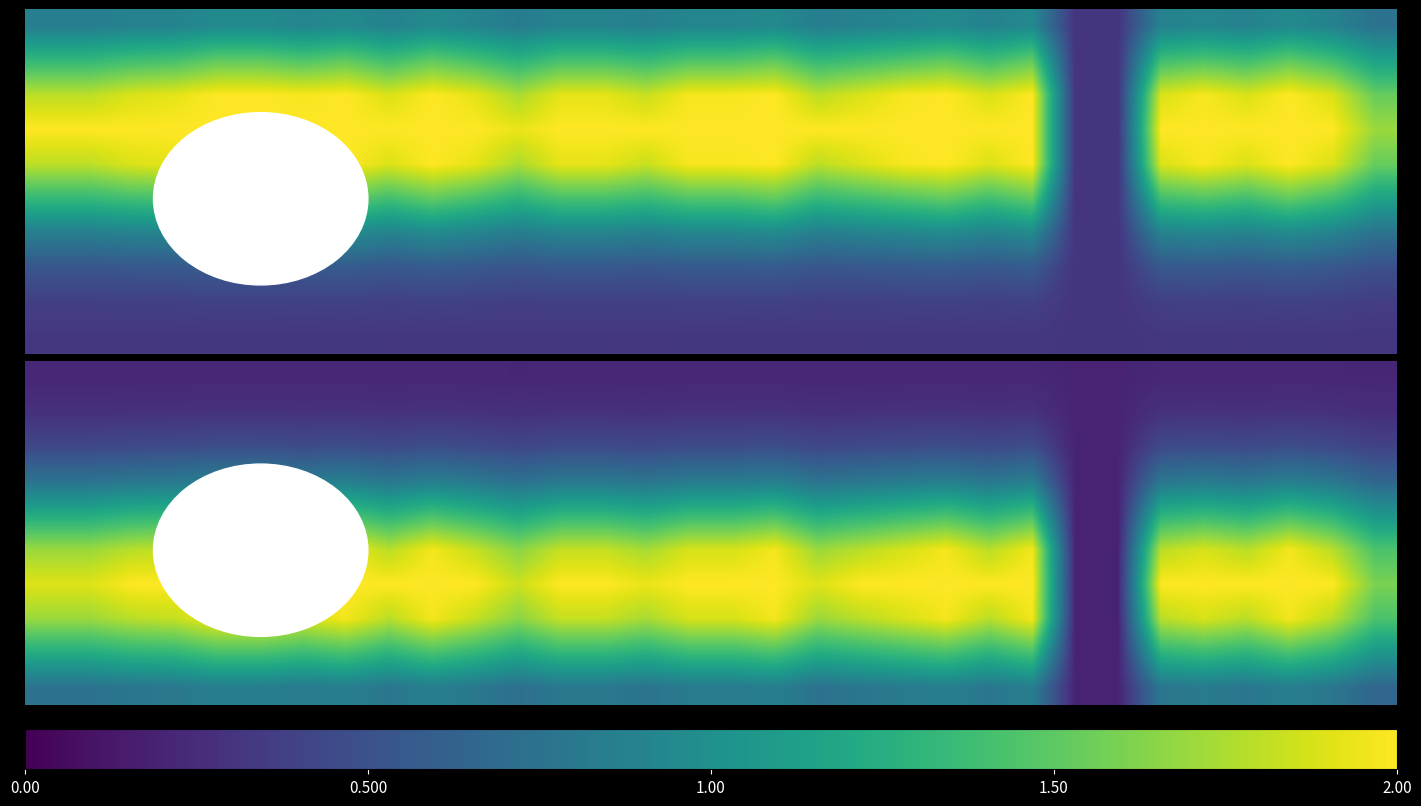

What is the total value across all series at 8?

10.7